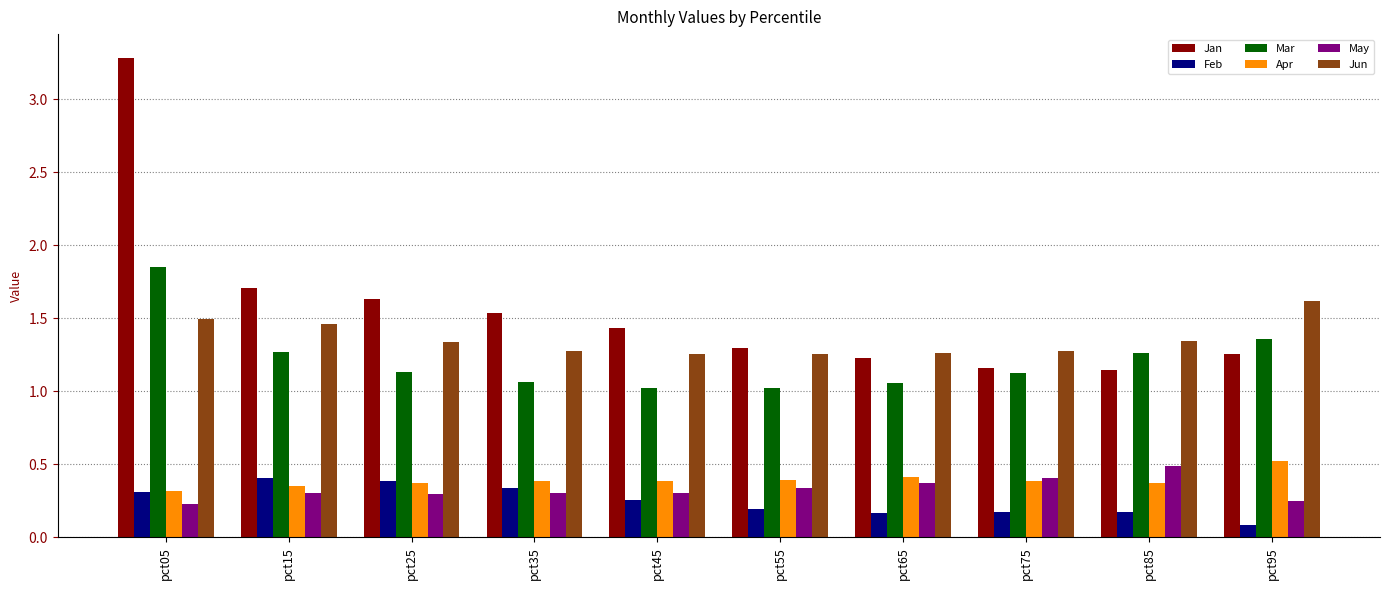

At which label is Feb closest to 0?

pct95